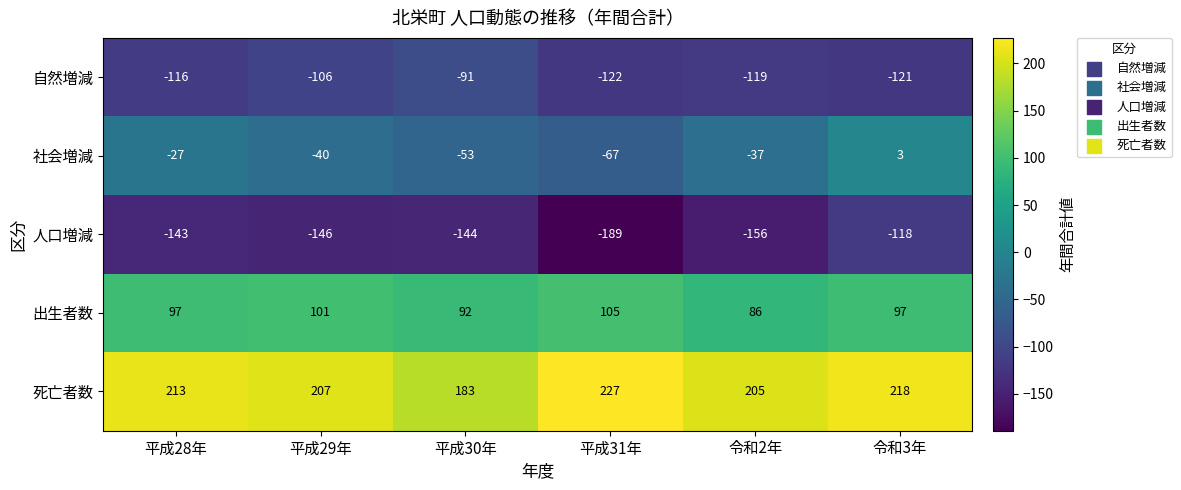

What is the minimum value shown in the chart?

-189